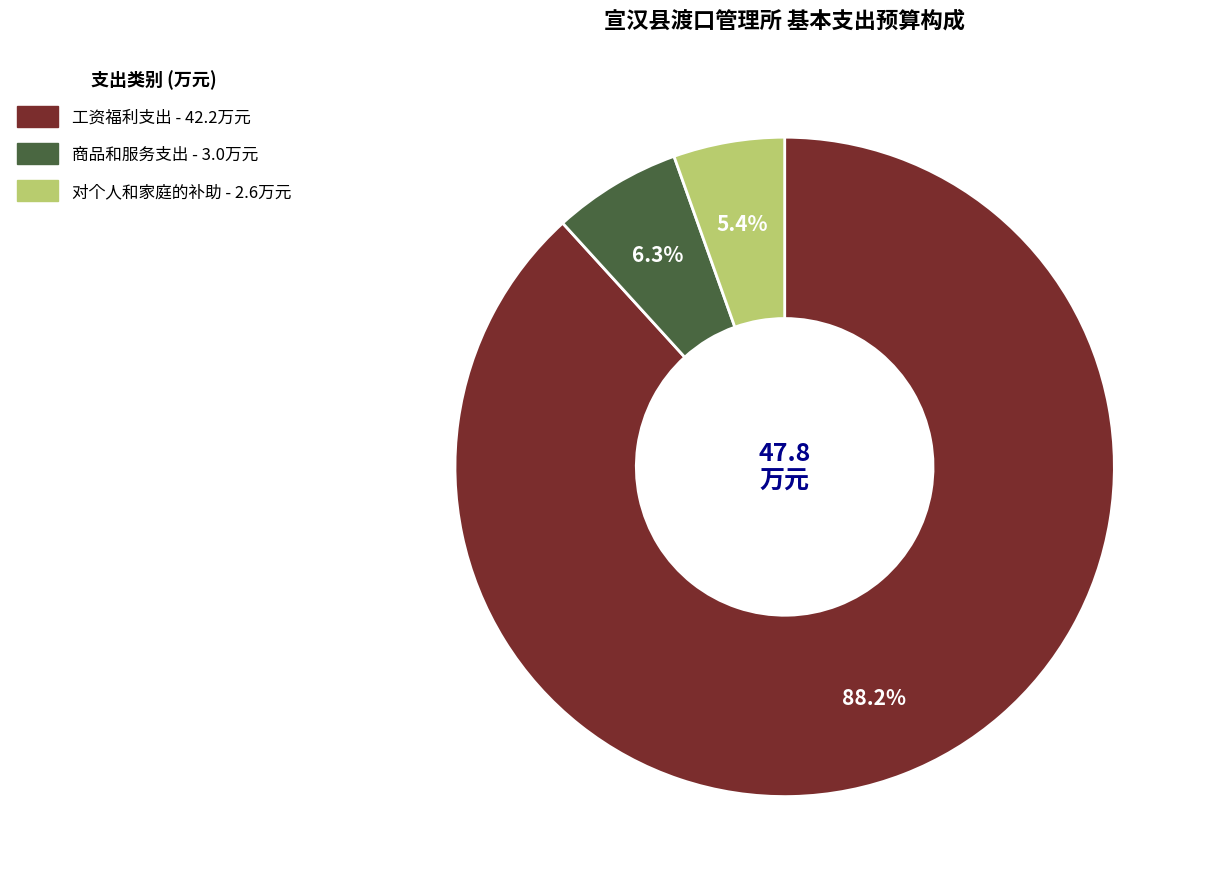

To the nearest percent, what is the average slice percentage?

33%